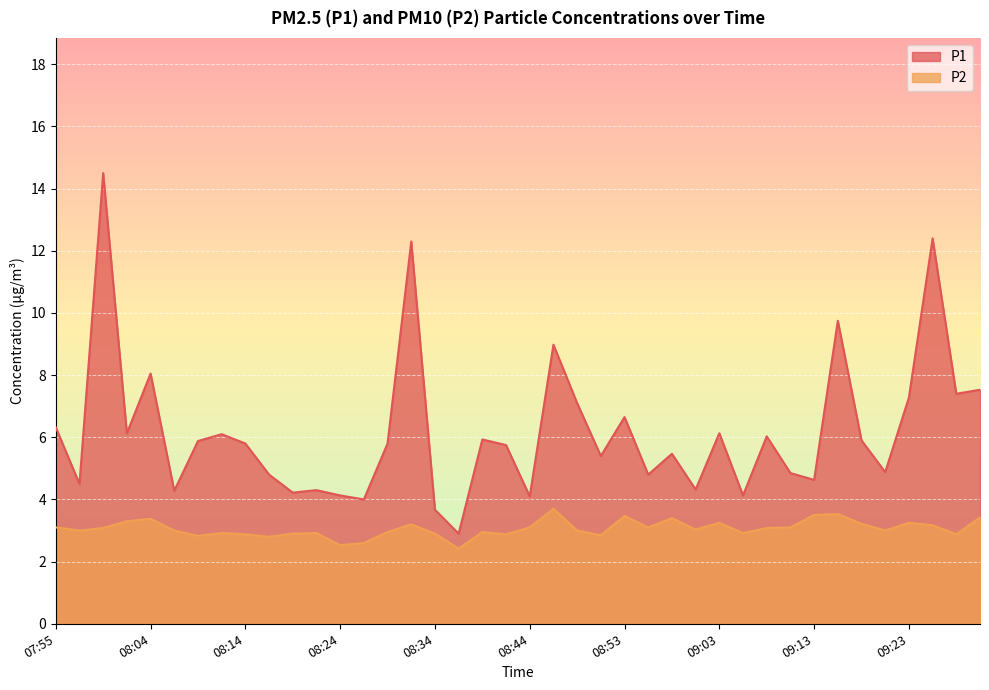

Reading right to left, transcribe all the data shown in this chart.

P1: 7.5	7.4	12.4	7.3	4.9	5.9	9.8	4.6	4.8	6.0	4.1	6.1	4.3	5.5	4.8	6.7	5.4	7.1	9.0	4.1	5.8	5.9	2.9	3.7	12.3	5.8	4.0	4.1	4.3	4.2	4.8	5.8	6.1	5.9	4.3	8.1	6.1	14.5	4.5	6.3
P2: 3.4	2.9	3.2	3.2	3.0	3.2	3.5	3.5	3.1	3.1	2.9	3.2	3.0	3.4	3.1	3.5	2.9	3.0	3.7	3.1	2.9	3.0	2.4	2.9	3.2	3.0	2.6	2.5	2.9	2.9	2.8	2.9	2.9	2.8	3.0	3.4	3.3	3.1	3.0	3.1